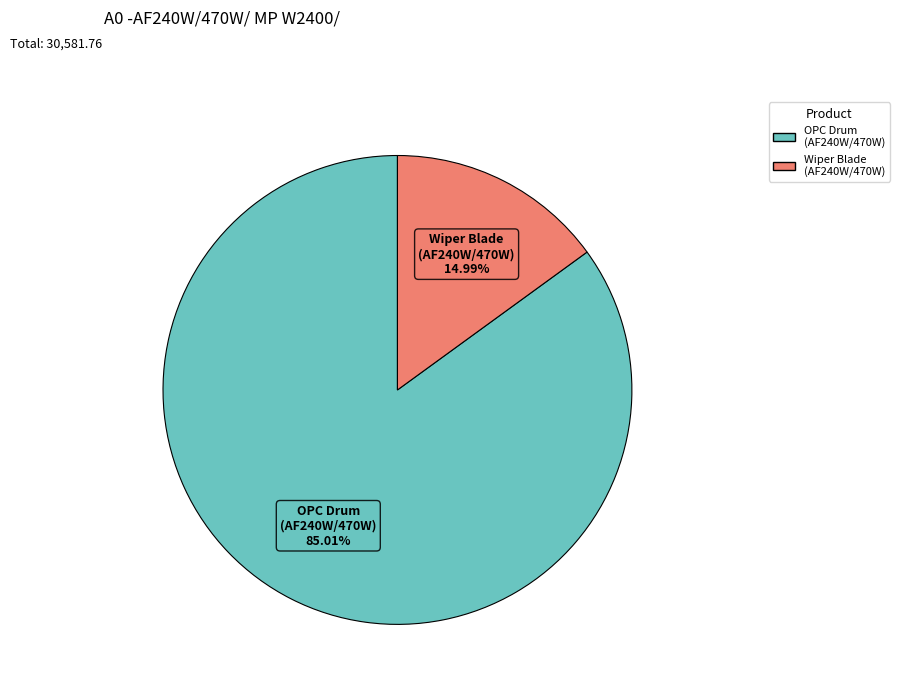

To the nearest percent, what is the average slice percentage?

50%